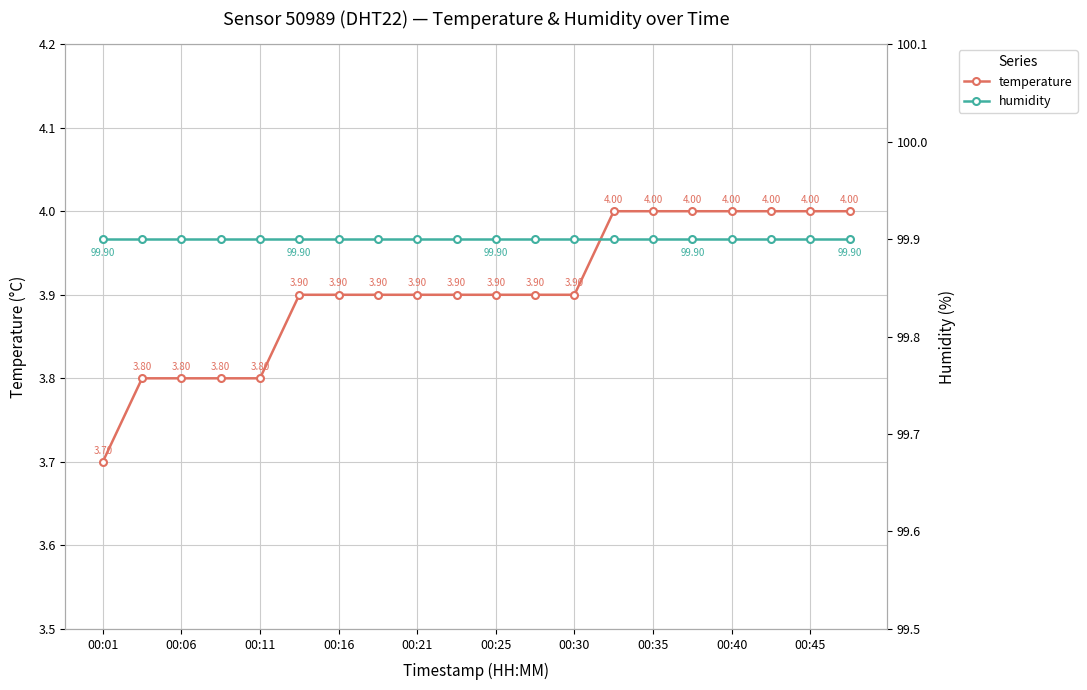

What is the approximate value of temperature at 00:01?

3.7